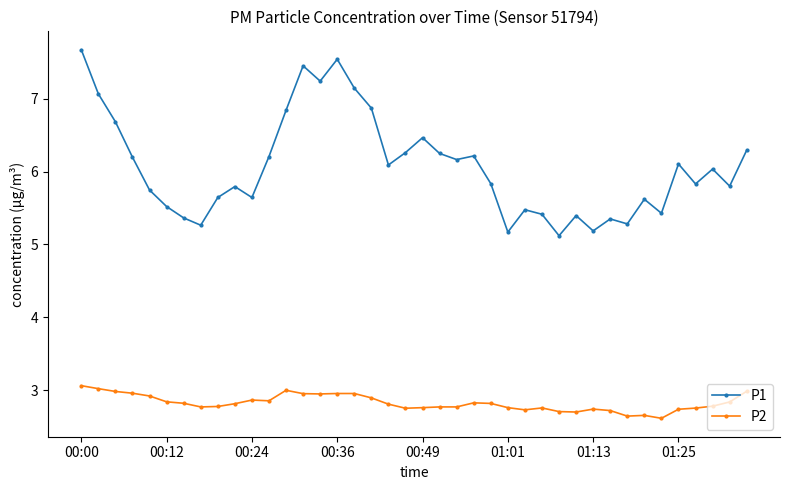

True or false: P2 and P1 cross at least once.

False